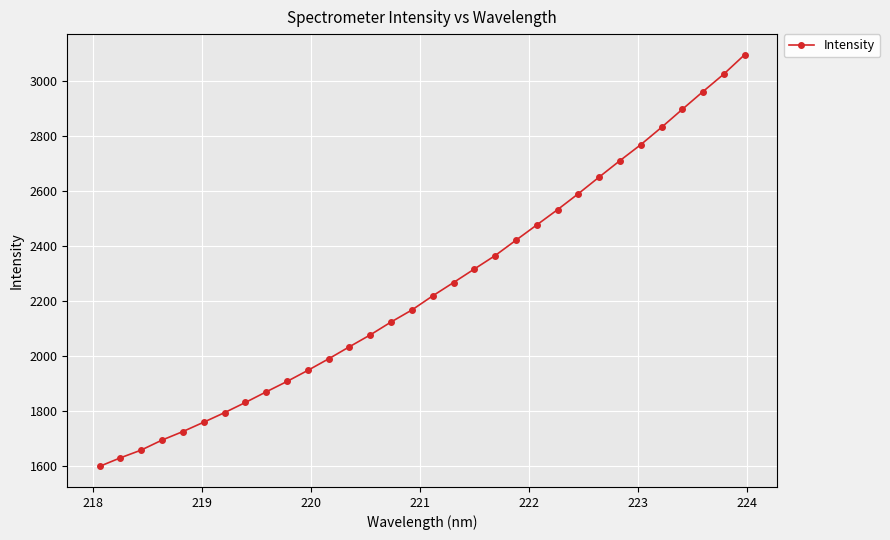

What is the sum of all values?

71948.7